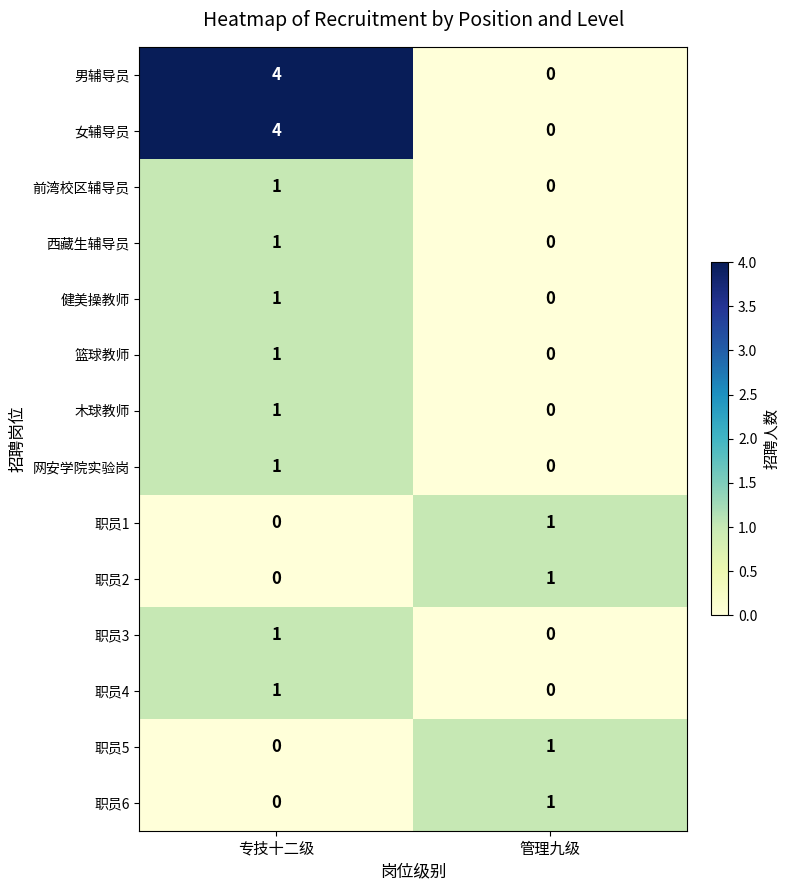

What is the maximum value shown in the chart?

4